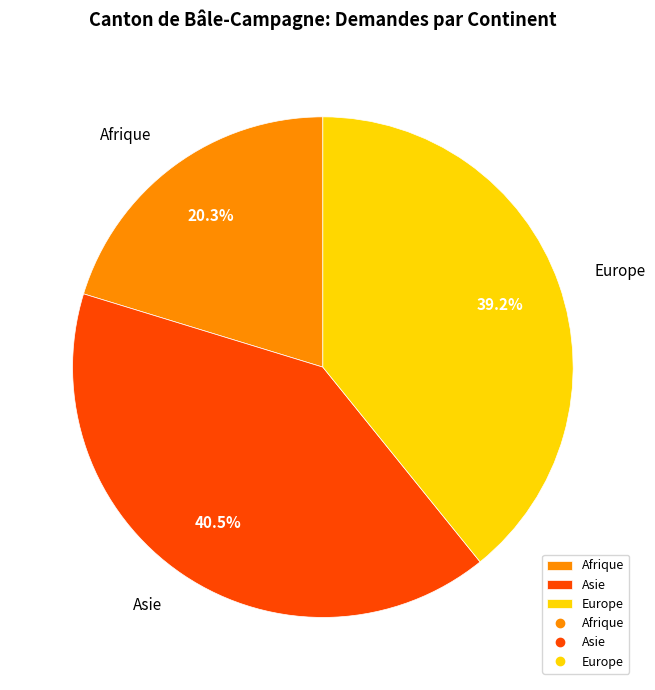

Rank the categories by value from lowest to highest.

Afrique, Europe, Asie